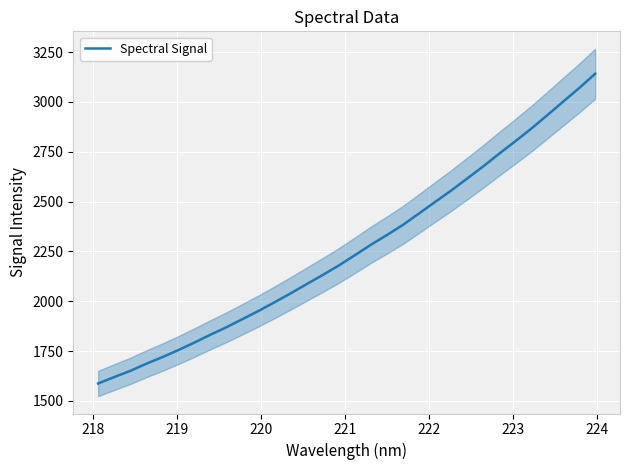

What is the highest value of the Spectral Signal series?

3141.2